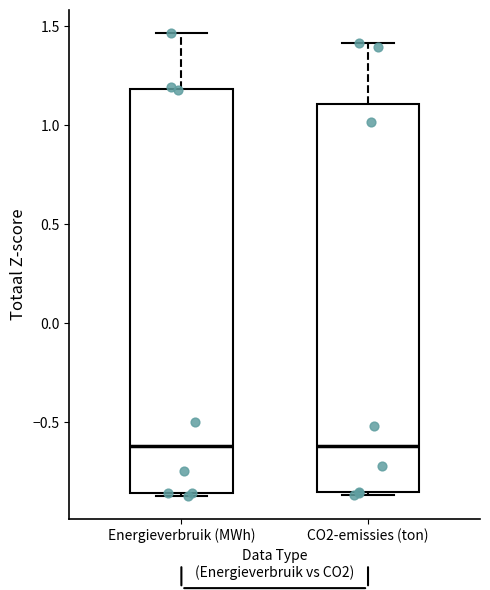

Reading left to right, transcribe this box plot: for each box, give where its median line is, the range the box spans, and where its two whiskers end, as read against the y-axis. The values are not printed on the chart, so give them approximately, as read against the axis.

Energieverbruik (MWh): median -0.60, box -0.85 to 1.20, whiskers -0.85 to 1.45
CO2-emissies (ton): median -0.60, box -0.85 to 1.10, whiskers -0.85 (just below the box's lower edge) to 1.40